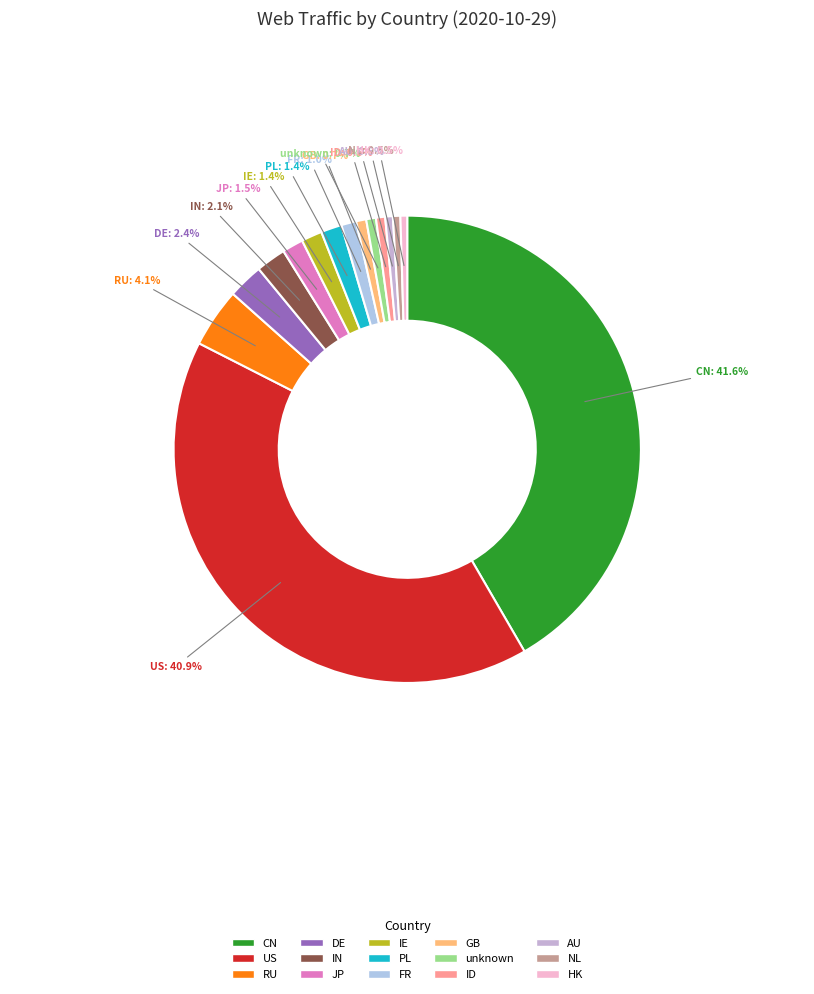

Count the number of slices in the pie.

15